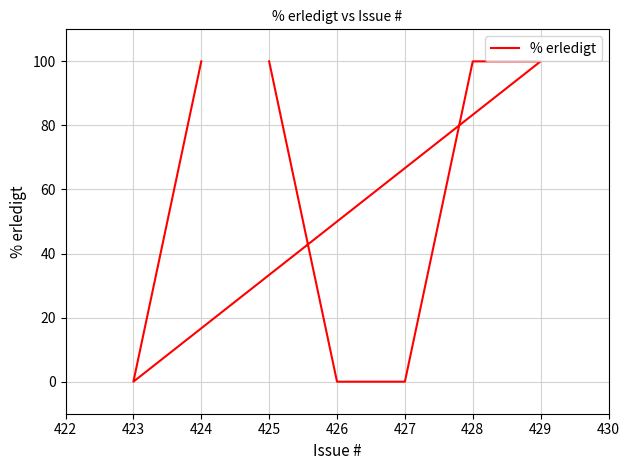

What is the change in value from 423 to 425?

+100